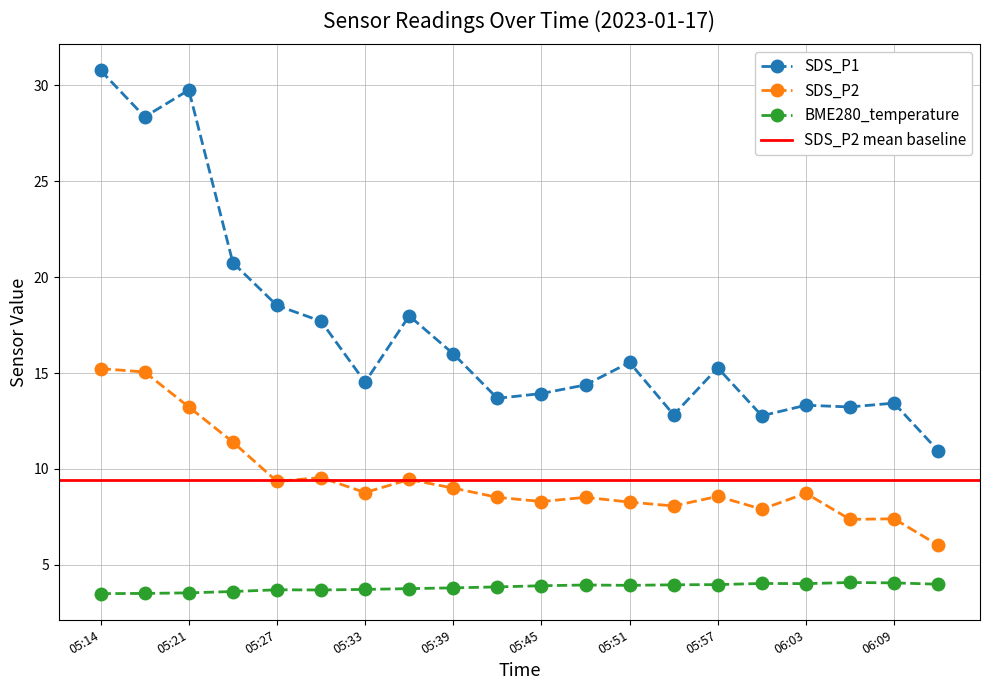

What is the value of the SDS_P2 point at the 19th from the left?

7.4